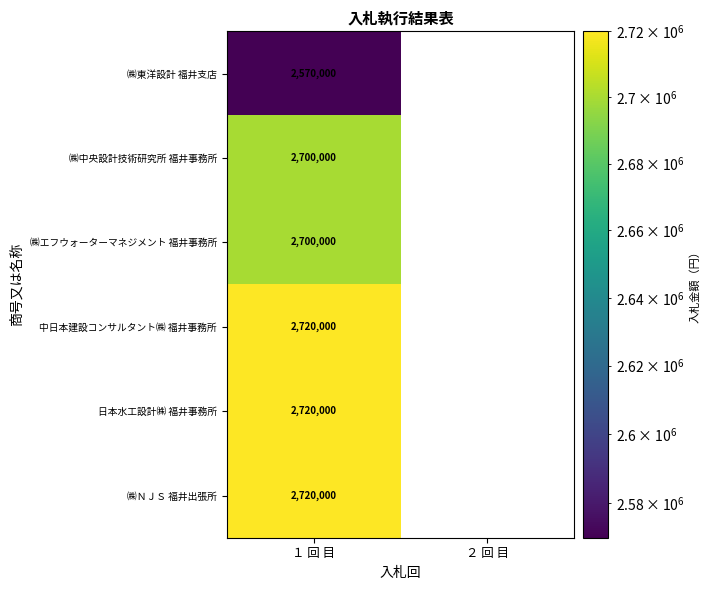

At which category is the sum across all series the highest?

１ 回 目